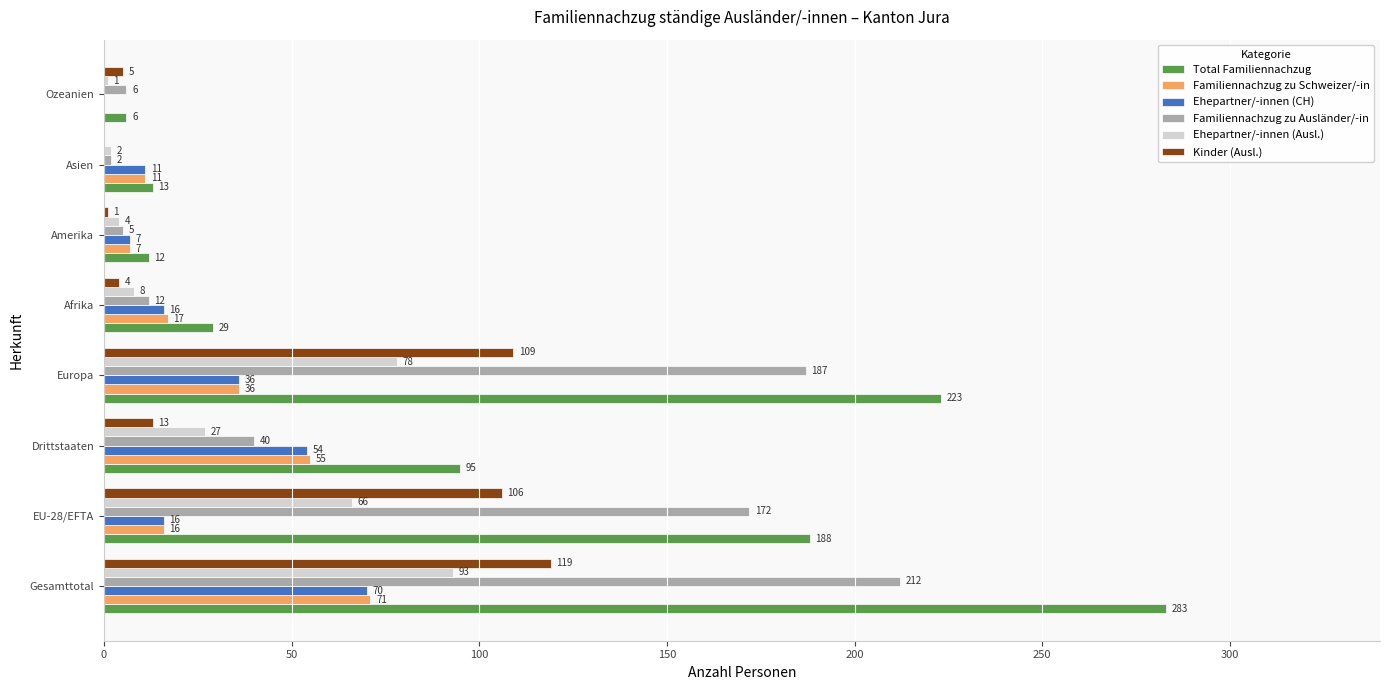

What is the highest value of the Familiennachzug zu Ausländer/-in series?

212